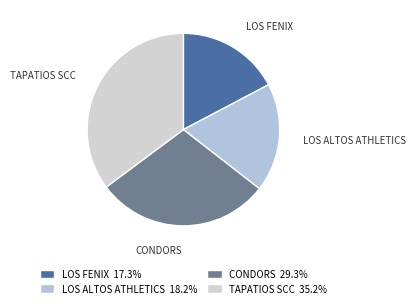

Approximately how many times larger is the value at LOS ALTOS ATHLETICS compared to TAPATIOS SCC?

0.5